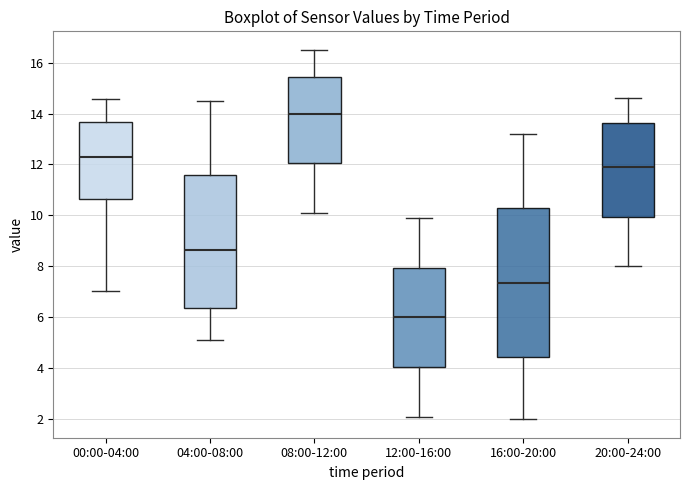

Which box's median line is the lowest?

12:00-16:00